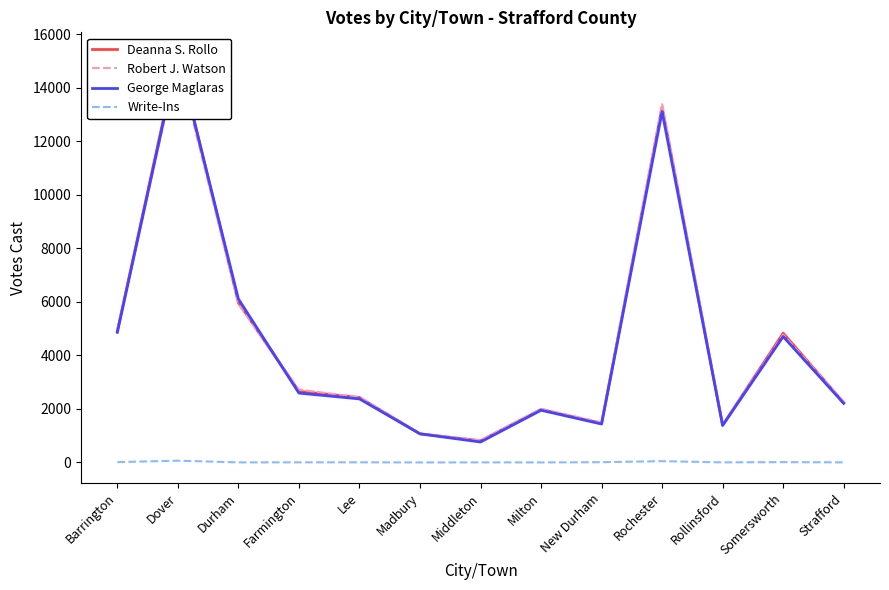

Which series has the largest total across all categories?

Deanna S. Rollo